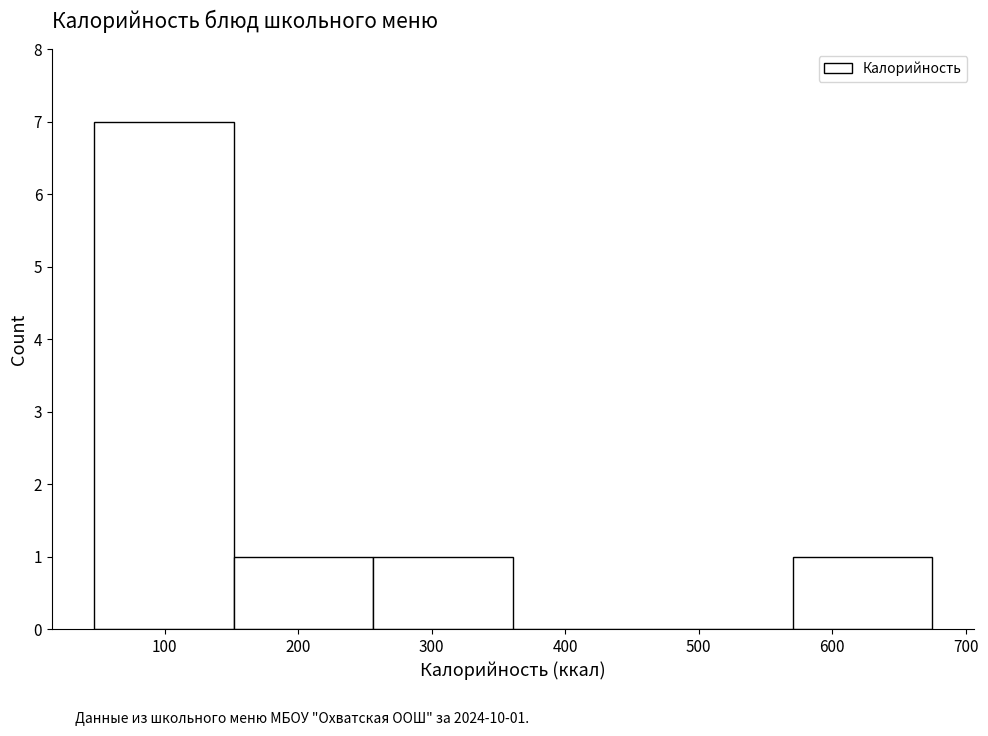

Which range on the x-axis has the tallest bar?

50 to 150